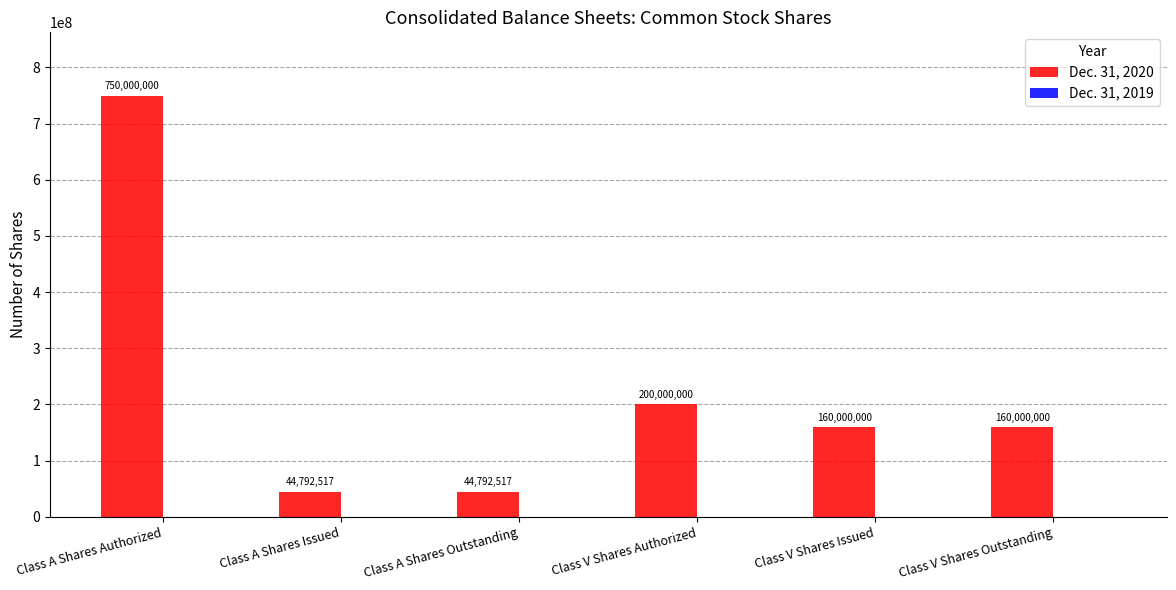

Reading right to left, extract all data points from this chart.

160000000	160000000	200000000	44792517	44792517	750000000